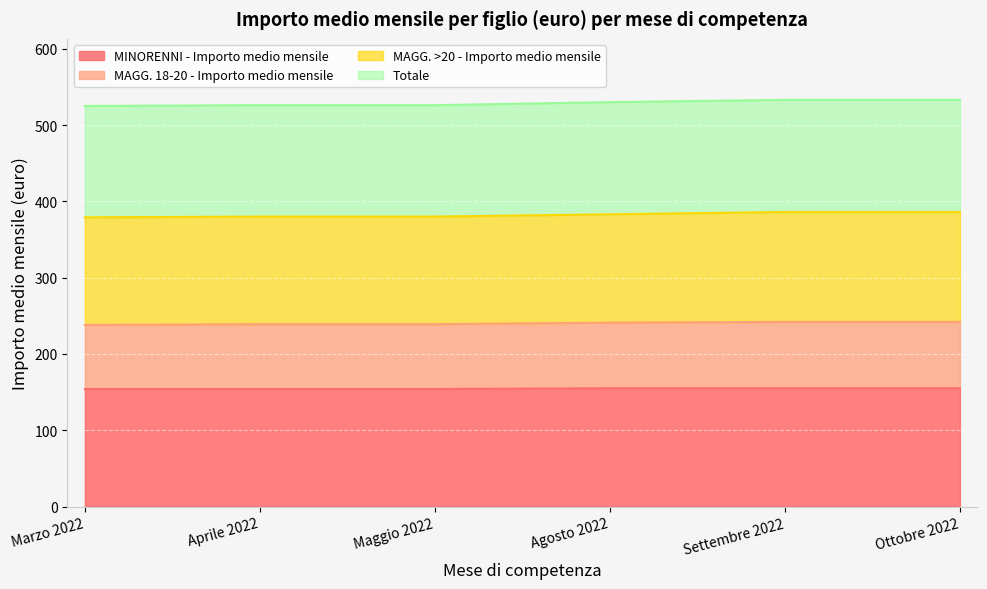

What is the difference between the second highest and second lowest values in the MAGG. >20 - Importo medio mensile series?

6